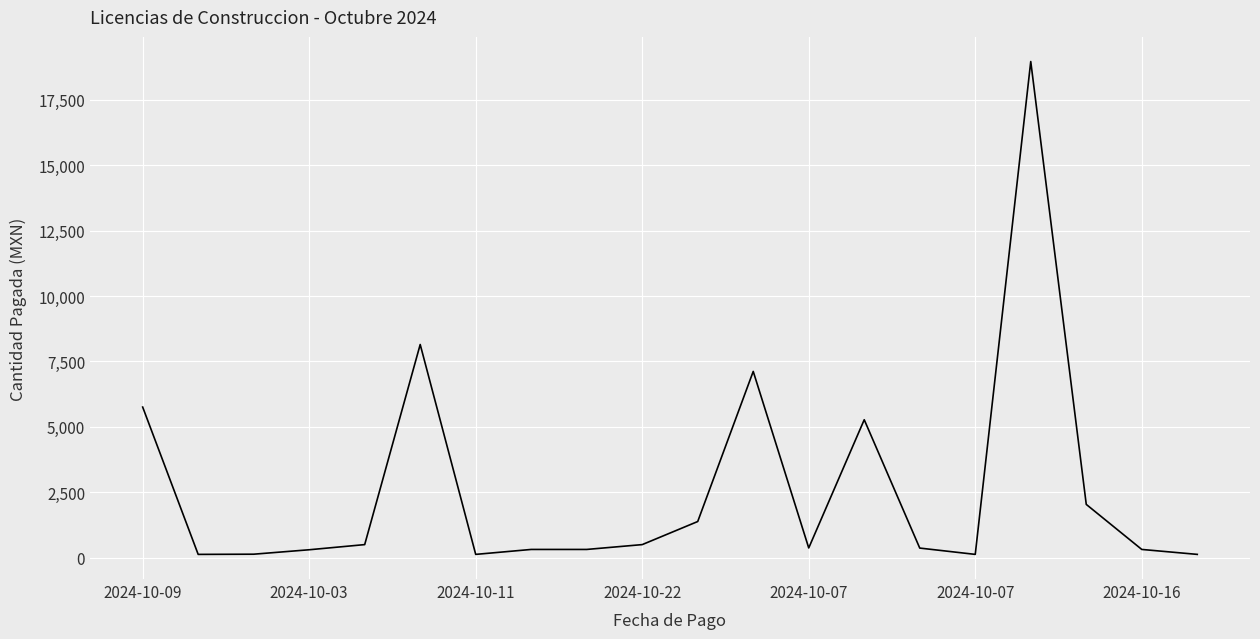

Is this an area chart (filled region under the line)?

No